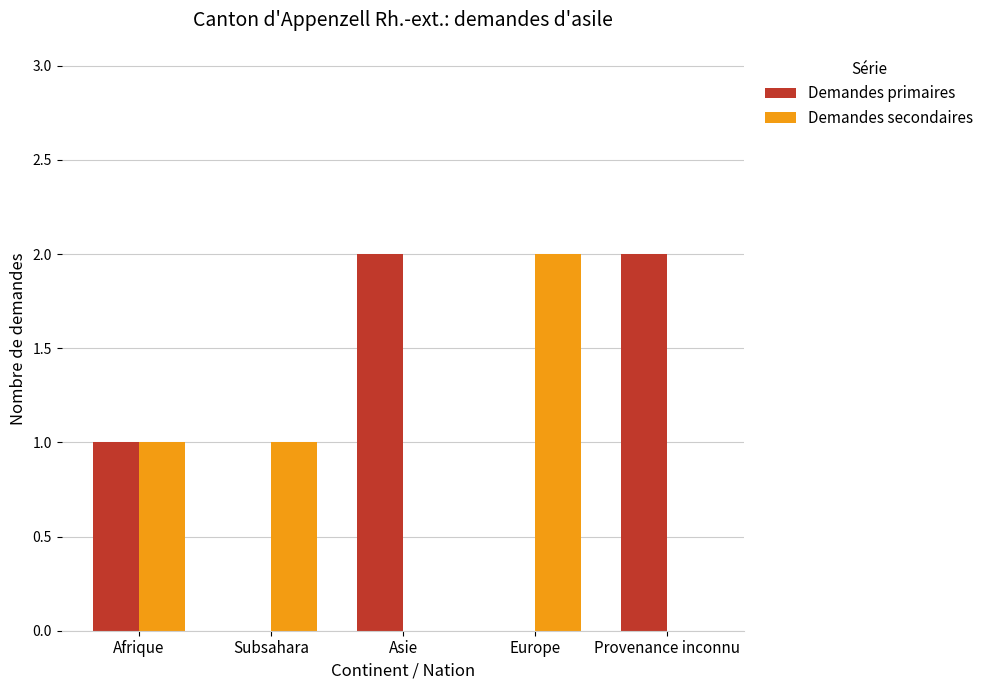

Which series changed the most between Subsahara and Asie?

Demandes primaires